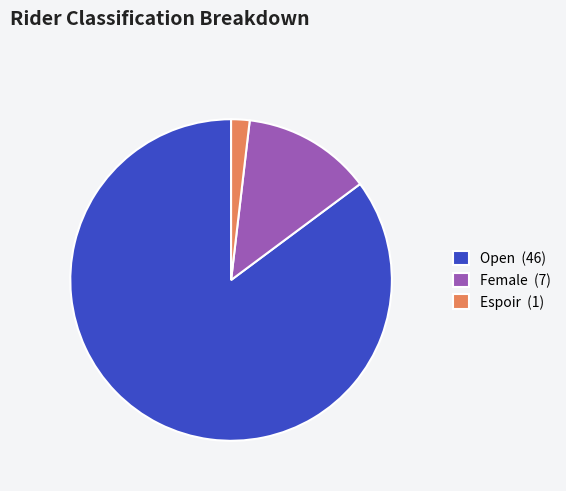

Between Open (46) and Espoir (1), which is larger?

Open (46)